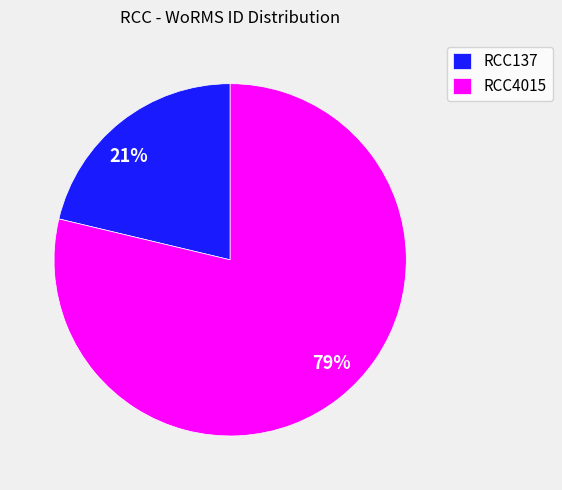

Which category has the smallest portion of the pie?

RCC137